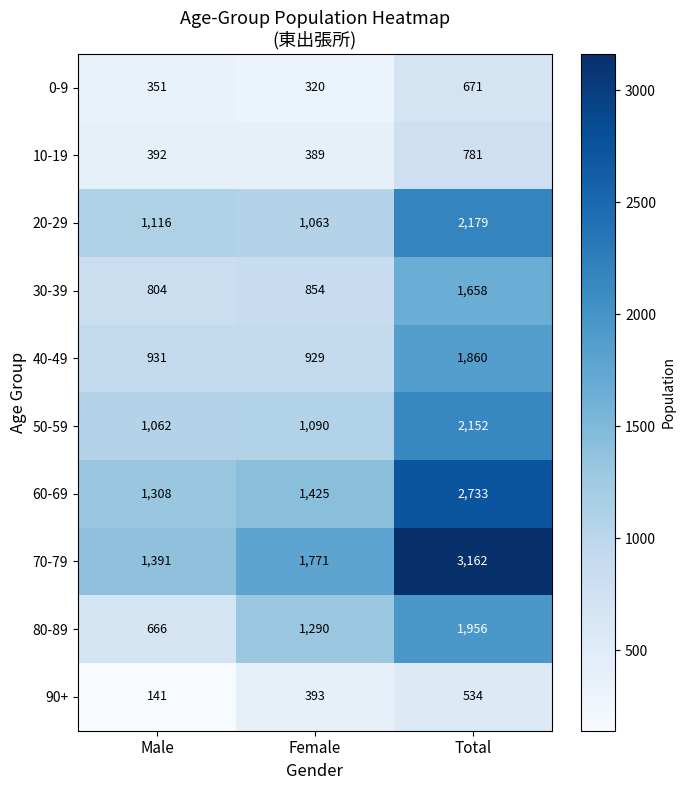

What is the highest value of the 40-49 series?

1860